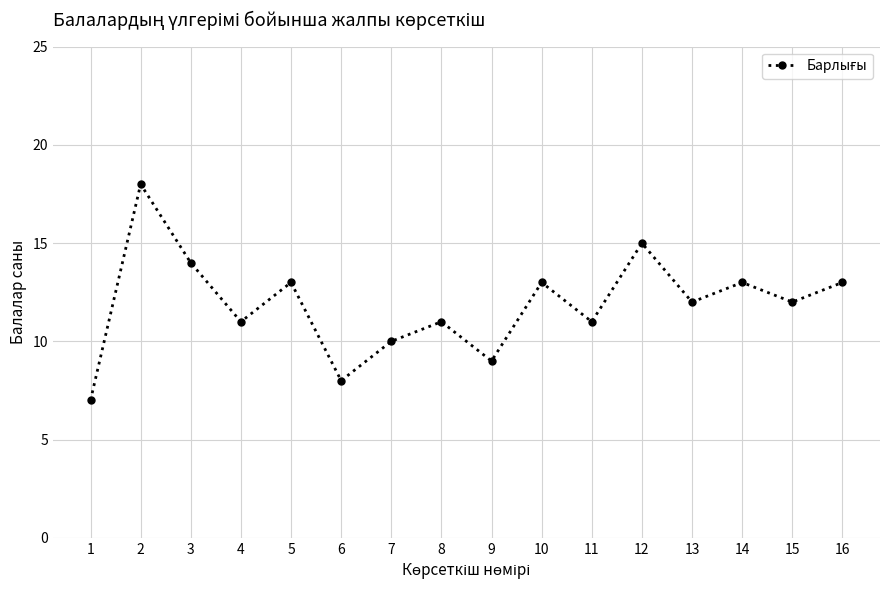

Does the chart have visible grid lines?

Yes